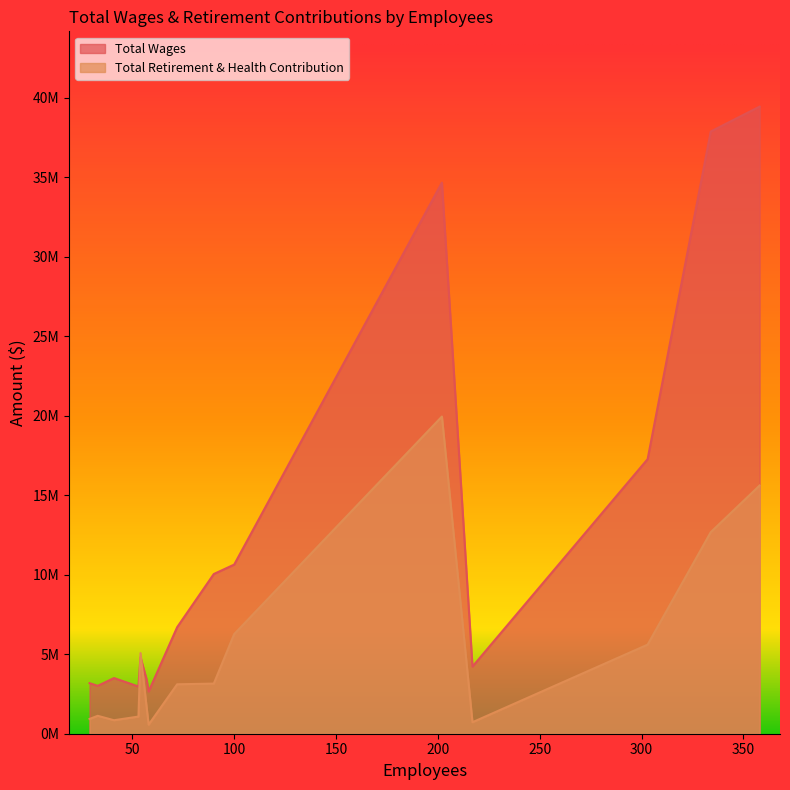

What is the difference between the highest and lowest values at 41?

2653245